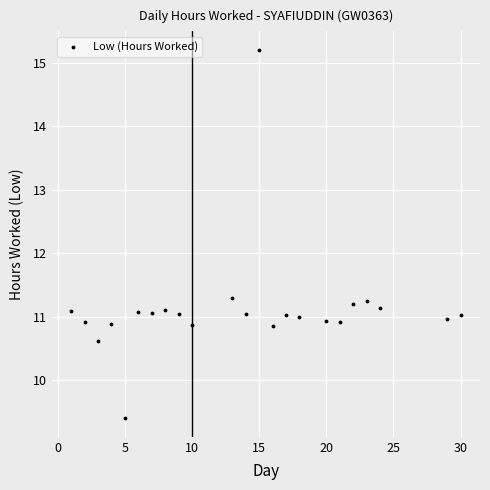

What is the range of X values (max minus min)?

29.0